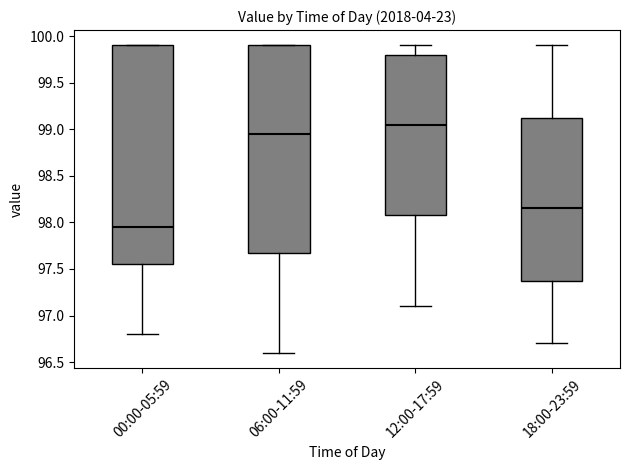

Reading left to right, read every box against the y-axis: the position of its median line, the range the box covers, and the ends of its whiskers. The values are not printed on the chart, so give them approximately, as read against the axis.

00:00-05:59: median 97.95, box 97.55 to 99.90, whiskers 96.80 to 99.90
06:00-11:59: median 98.95, box 97.70 to 99.90, whiskers 96.60 to 99.90
12:00-17:59: median 99.05, box 98.10 to 99.80, whiskers 97.10 to 99.90
18:00-23:59: median 98.15, box 97.40 to 99.15, whiskers 96.70 to 99.90